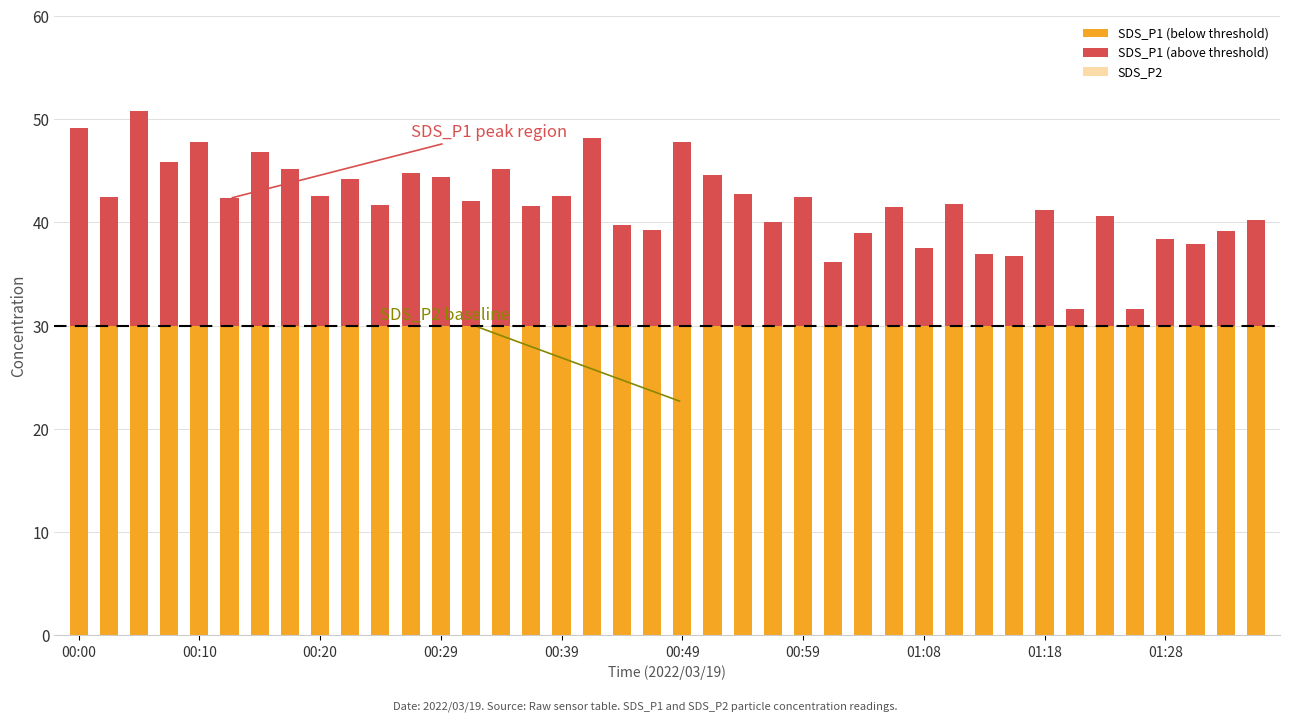

Is it true that SDS_P2 equals 36.2 at 00:25?

False